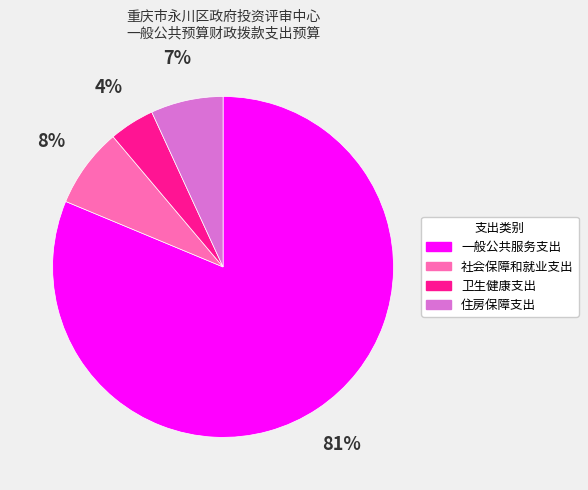

Which slice is the smallest?

卫生健康支出